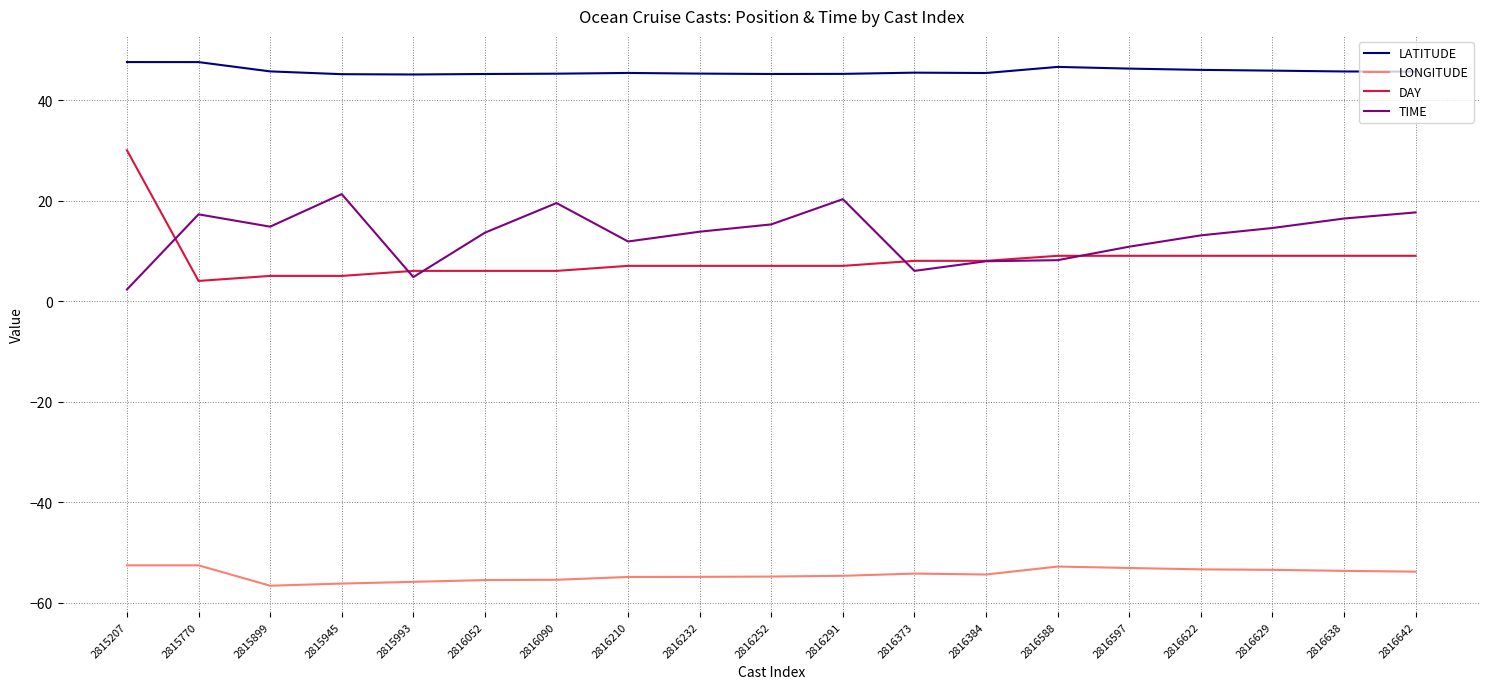

True or false: LATITUDE and DAY cross at least once.

False